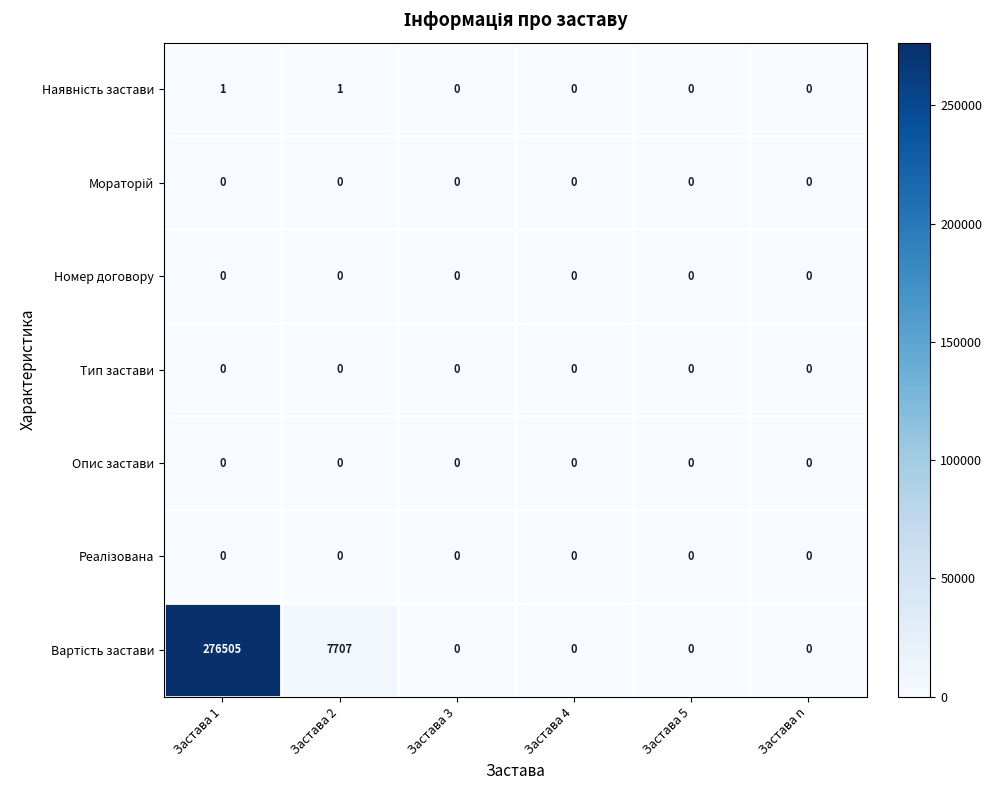

What is the spread (max minus min) of values at Застава 1?

276505